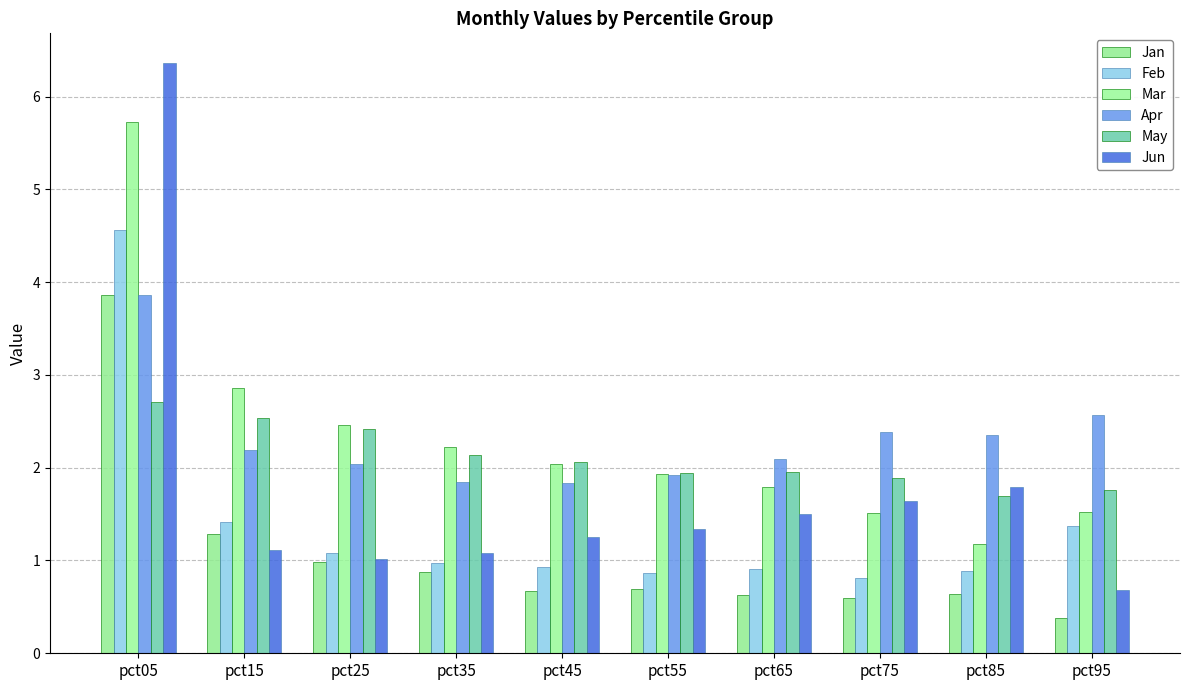

What is the value of the Jun bar at the 1st from the left?

6.4